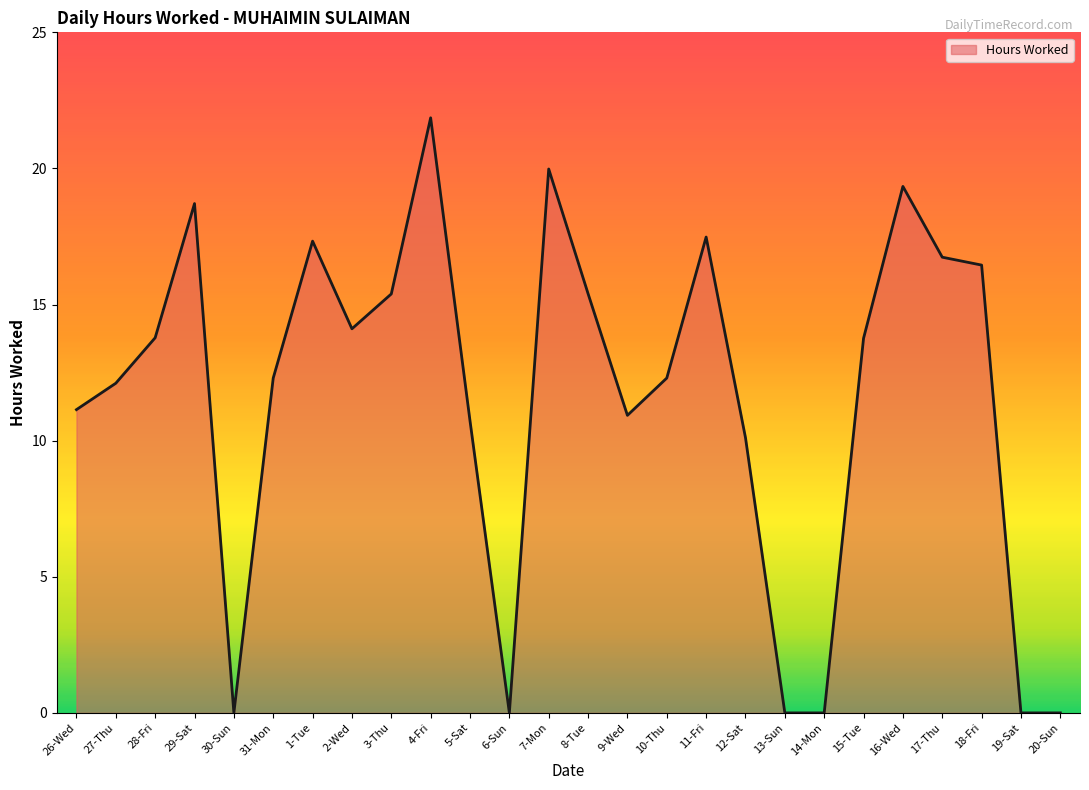

The value at 7-Mon is 20.0. True or false?

True